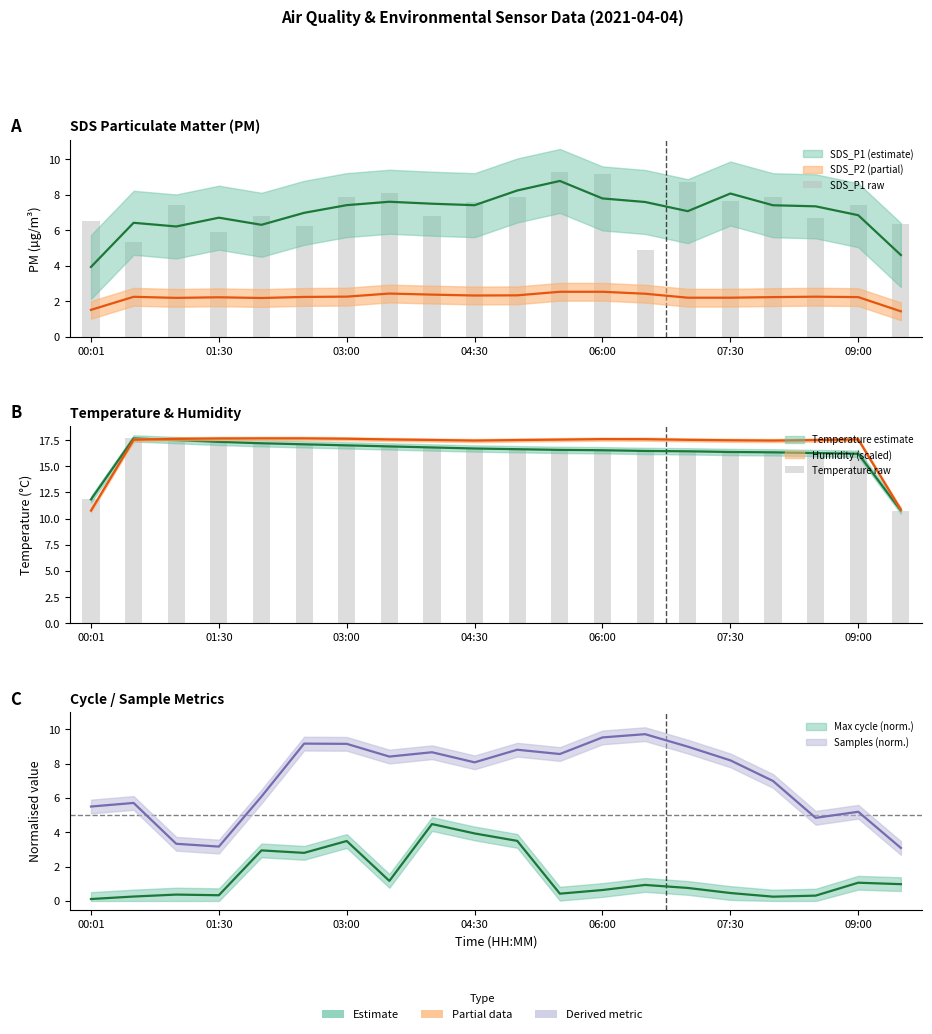

Rank the series at 07:30 from highest to lowest value.

Temperature raw, SDS_P1 raw